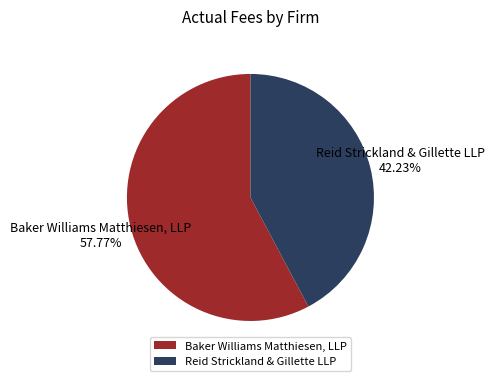

True or false: Reid Strickland & Gillette LLP accounts for 51% of the total.

False